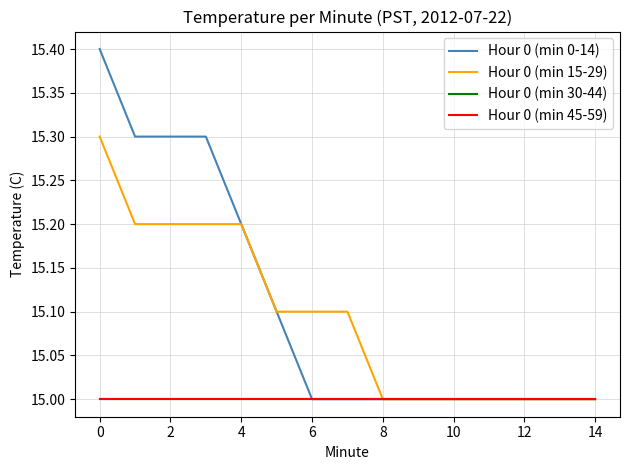

Which series has the largest total across all categories?

Hour 0 (min 0-14)